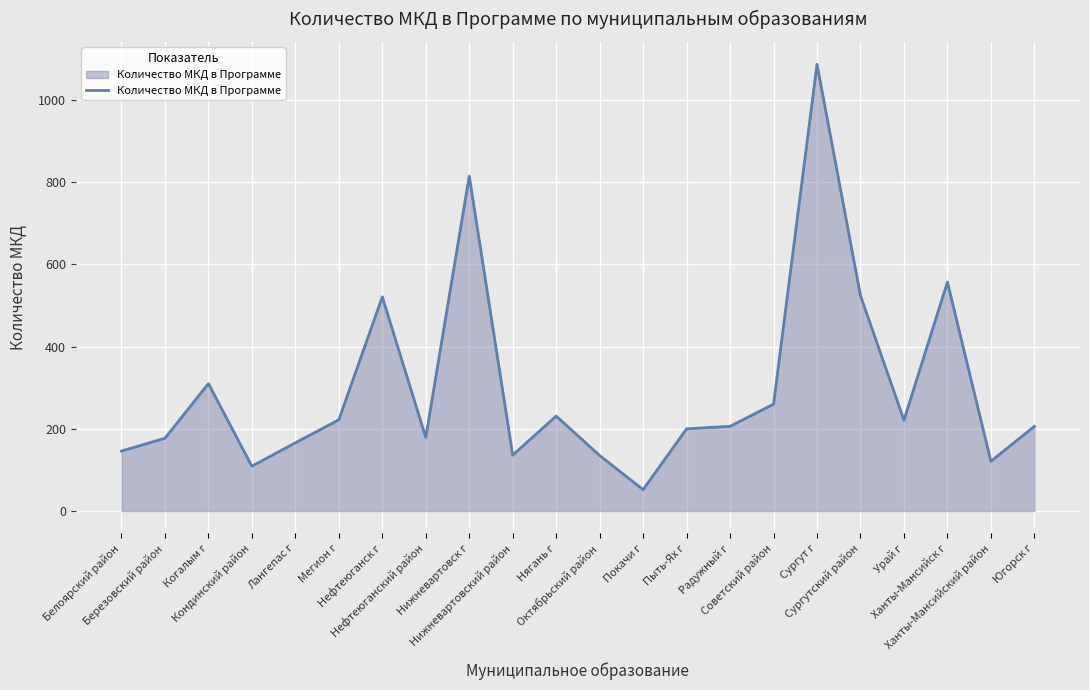

Where is the data nearest to the value 569?

Ханты-Мансийск г